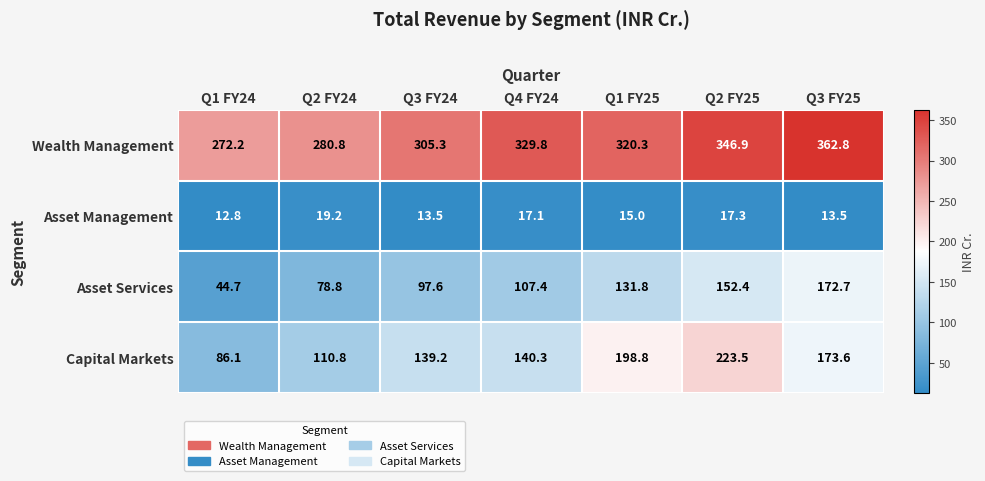

At which category is the sum across all series the highest?

Q2 FY25